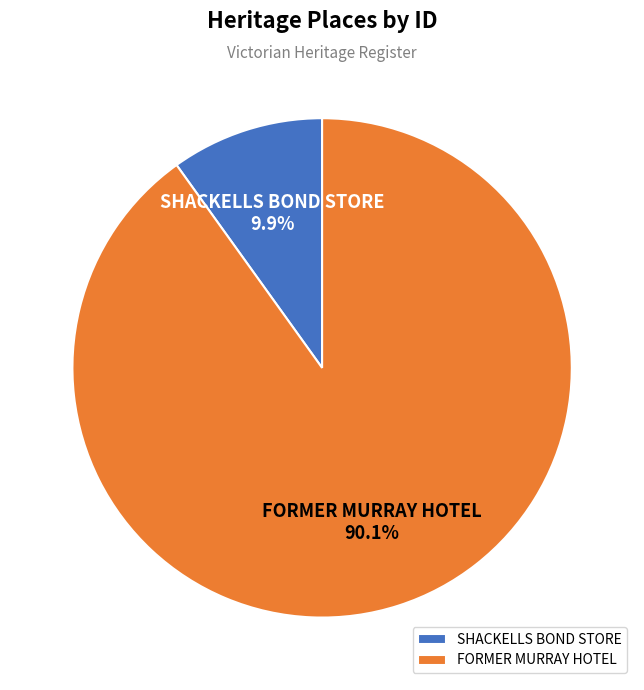

Combined, what portion of the pie is SHACKELLS BOND STORE and FORMER MURRAY HOTEL?

100.0%